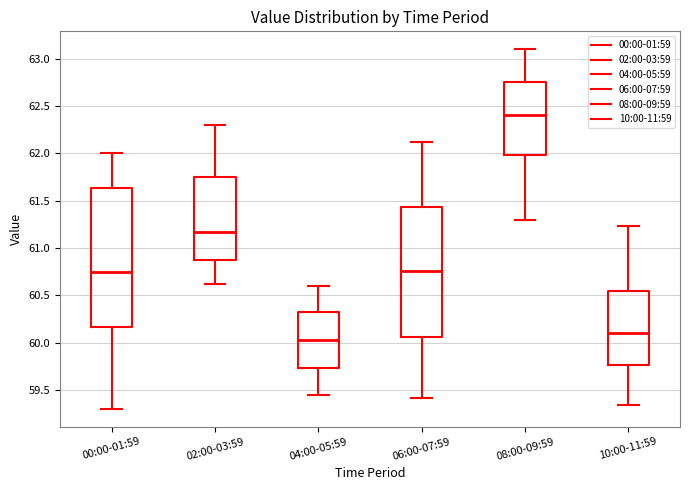

Reading left to right, transcribe this box plot: for each box, give where its median line is, the range the box spans, and where its two whiskers end, as read against the y-axis. The values are not printed on the chart, so give them approximately, as read against the axis.

00:00-01:59: median 60.75, box 60.15 to 61.65, whiskers 59.30 to 62.00
02:00-03:59: median 61.15, box 60.85 to 61.75, whiskers 60.60 to 62.30
04:00-05:59: median 60.05, box 59.75 to 60.30, whiskers 59.45 to 60.60
06:00-07:59: median 60.75, box 60.05 to 61.45, whiskers 59.40 to 62.10
08:00-09:59: median 62.40, box 62.00 to 62.75, whiskers 61.30 to 63.10
10:00-11:59: median 60.10, box 59.75 to 60.55, whiskers 59.35 to 61.25